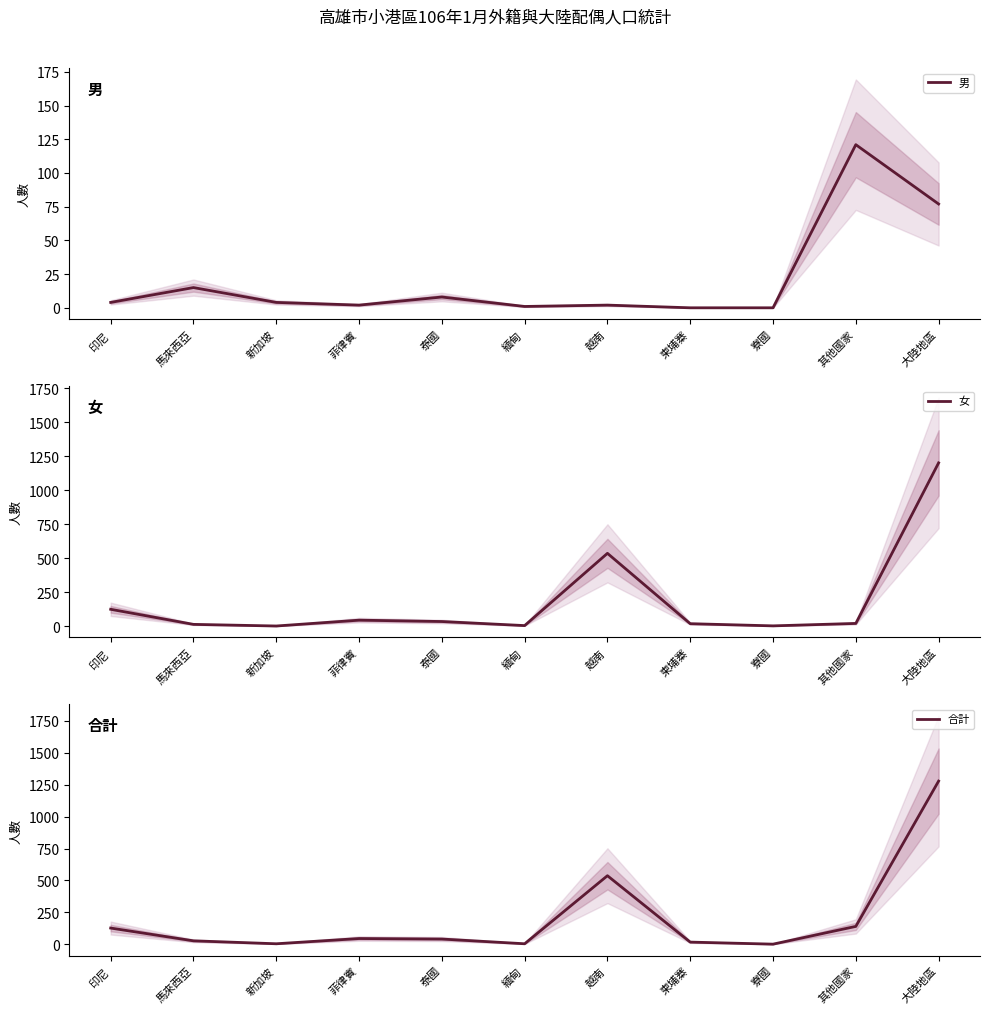

What is the maximum value for 女?

1201